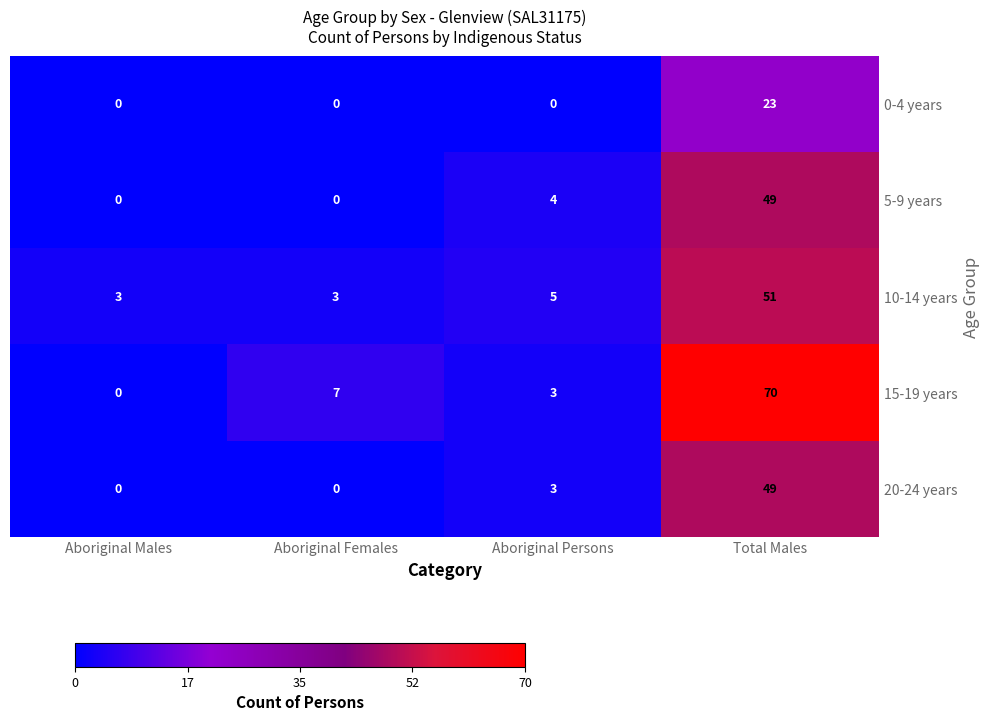

Read the 5-9 years value at Aboriginal Persons.

4